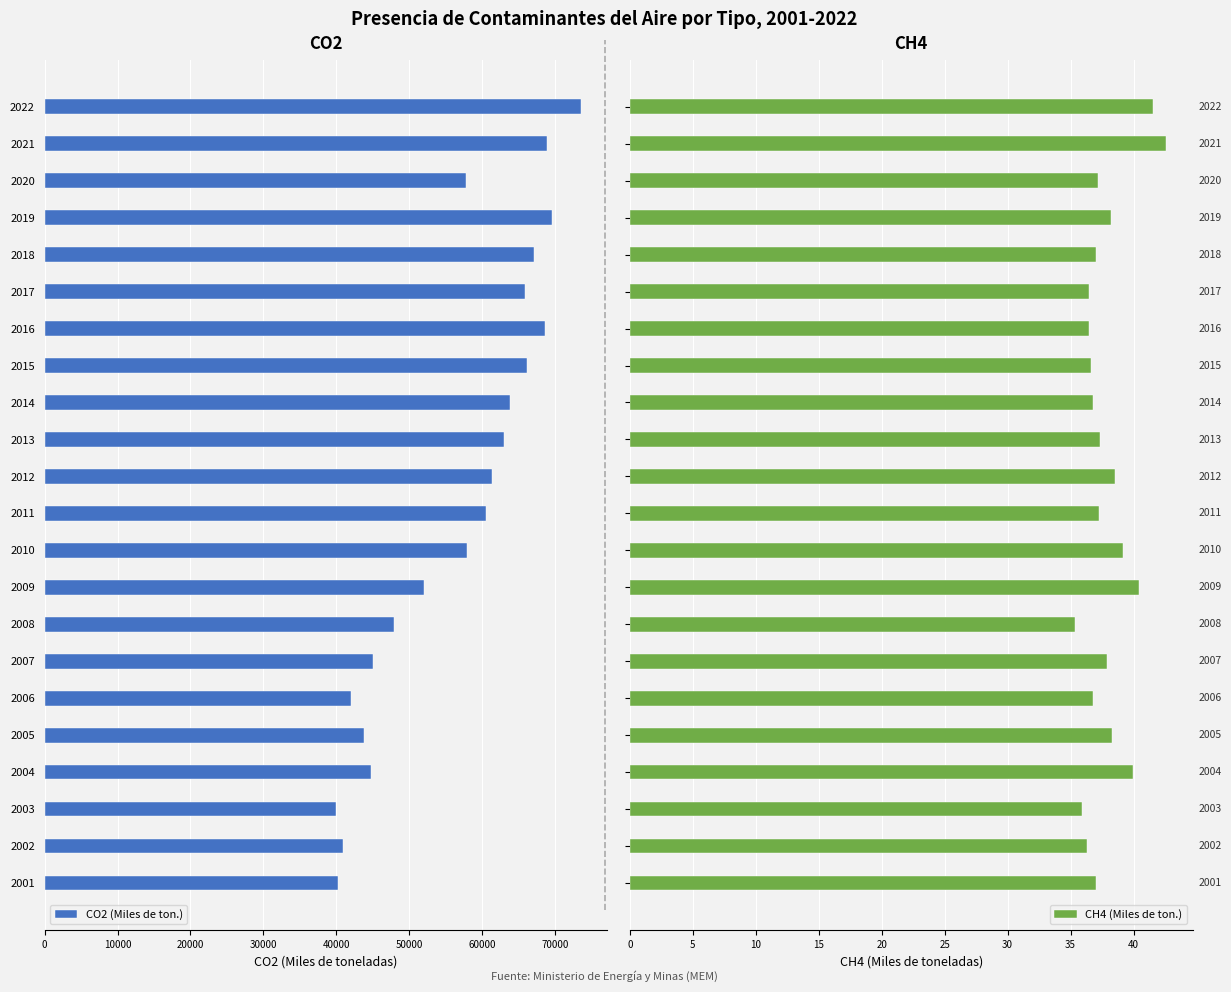

The value of CO2 (Miles de ton.) at 2020 is -85770.0. True or false?

False